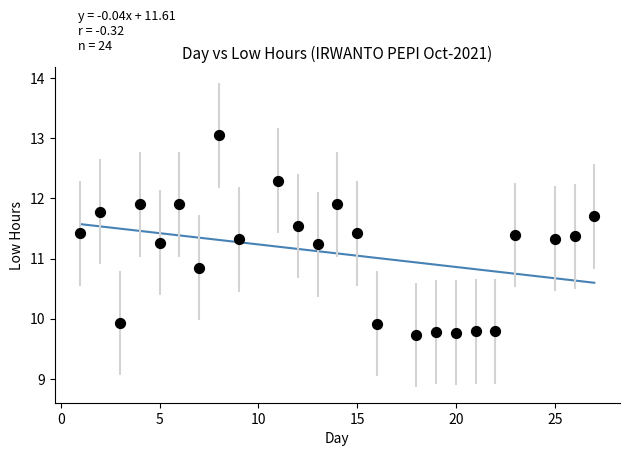

What is the range of X values (max minus min)?

26.0